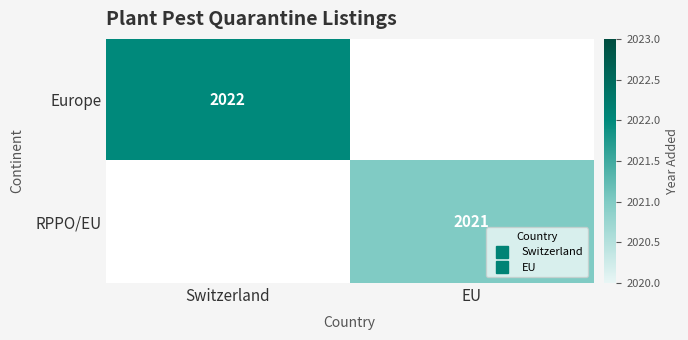

How many positive values does the Europe series have?

1